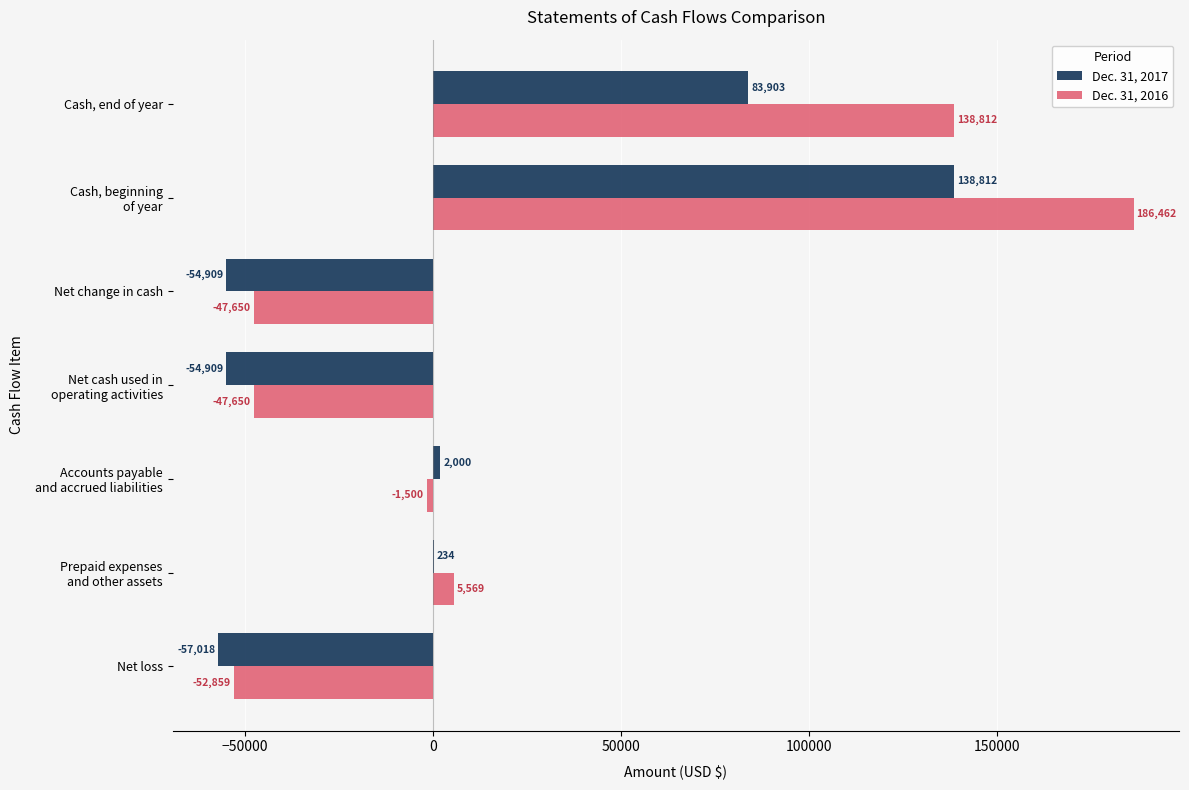

What is the highest value of the Dec. 31, 2016 series?

186462